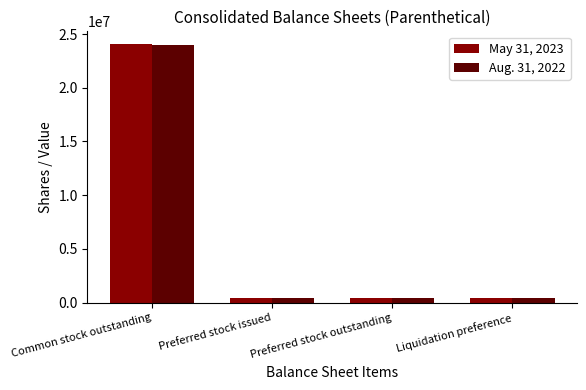

What is the difference between the Aug. 31, 2022 values at Preferred stock issued and Common stock outstanding?

23548132